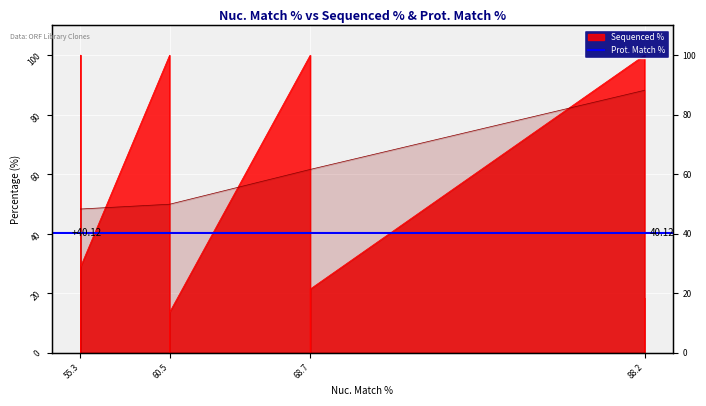

What is the value of the 7th point from the left?

100.0